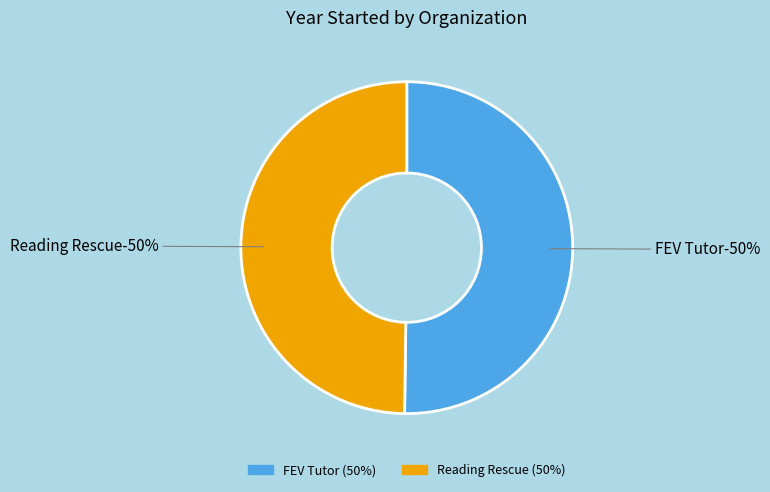

Does Reading Rescue account for over 50% of the chart?

No